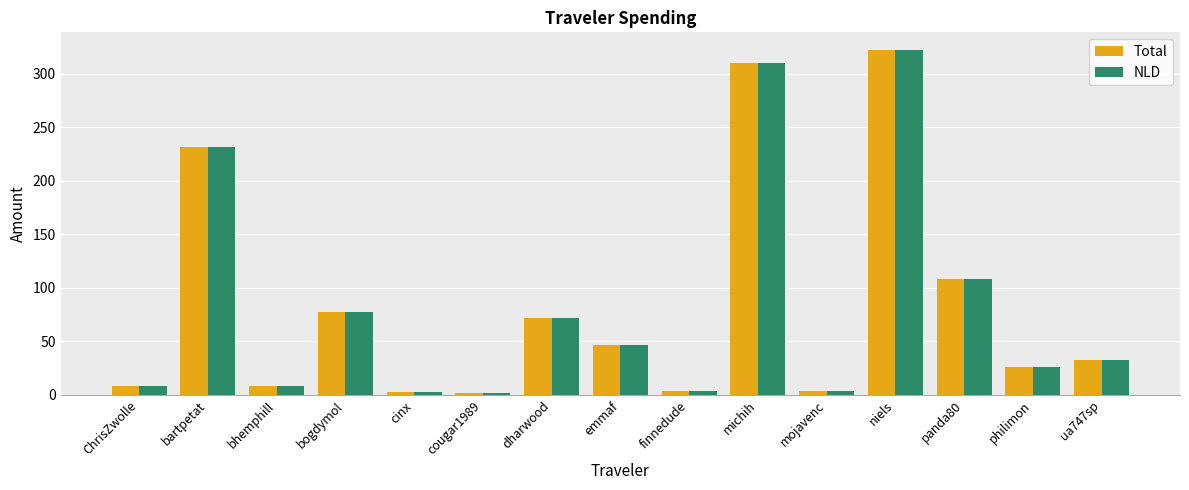

What is the difference between the maximum and minimum values in the Total series?

320.8